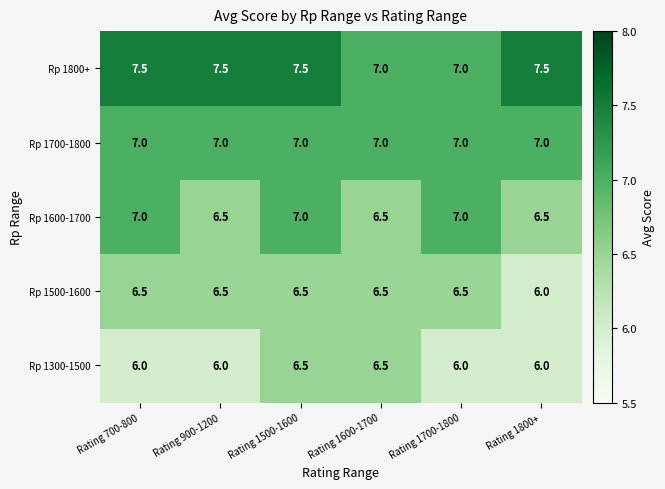

What is the minimum value shown in the chart?

6.0